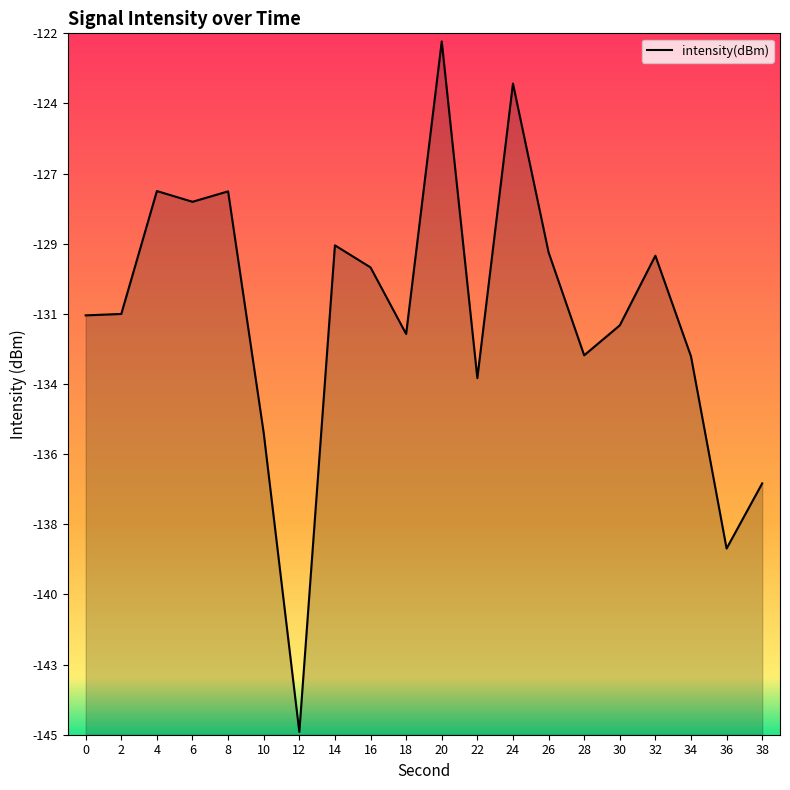

True or false: the data shows -51.0 at 22.

False